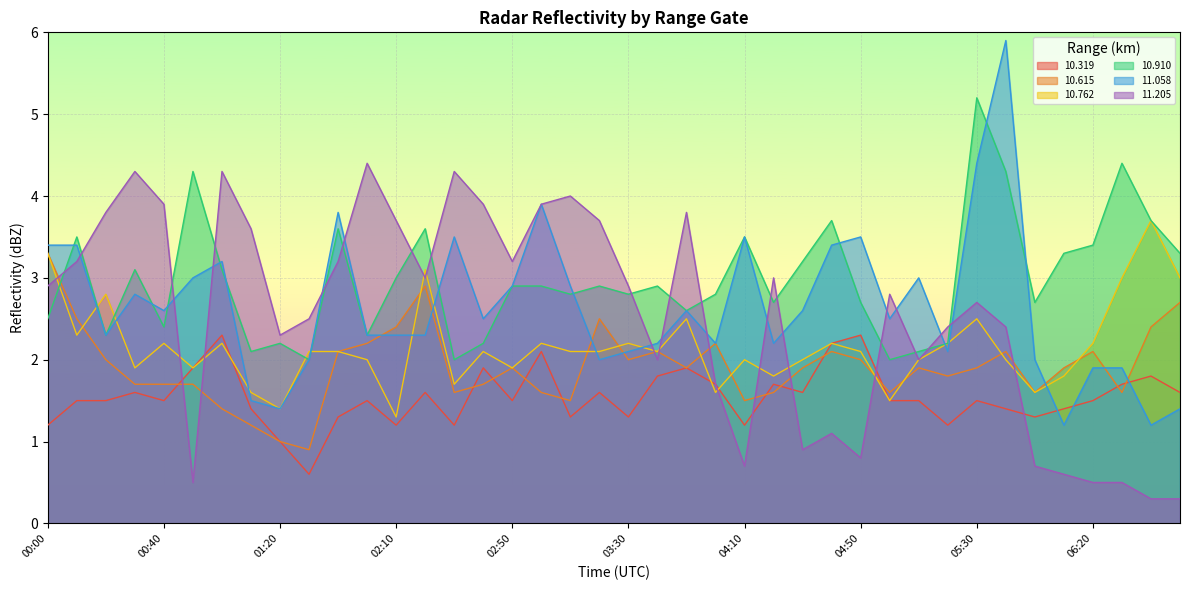

At which label does  11.205 reach its minimum?

06:40